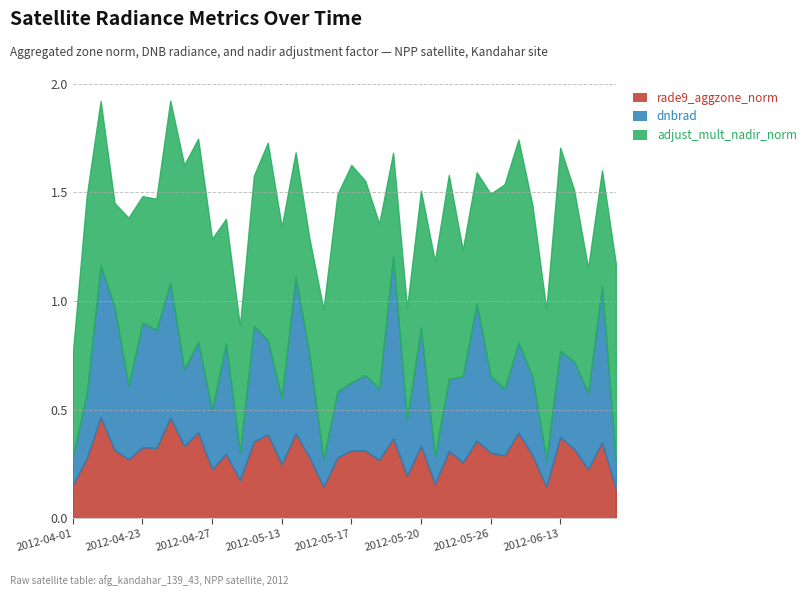

What is the sum of all dnbrad values?

16.1